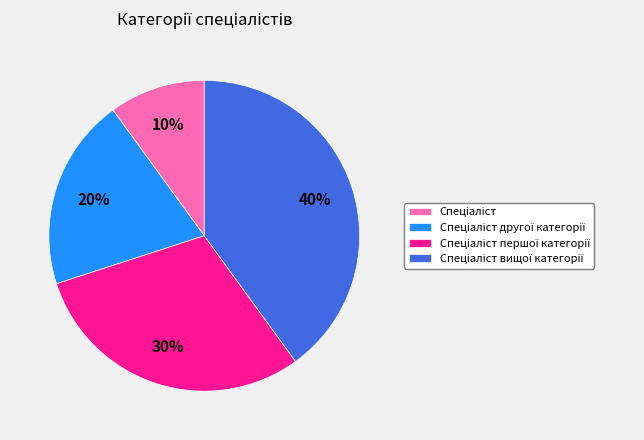

To the nearest percent, what is the average slice percentage?

25%